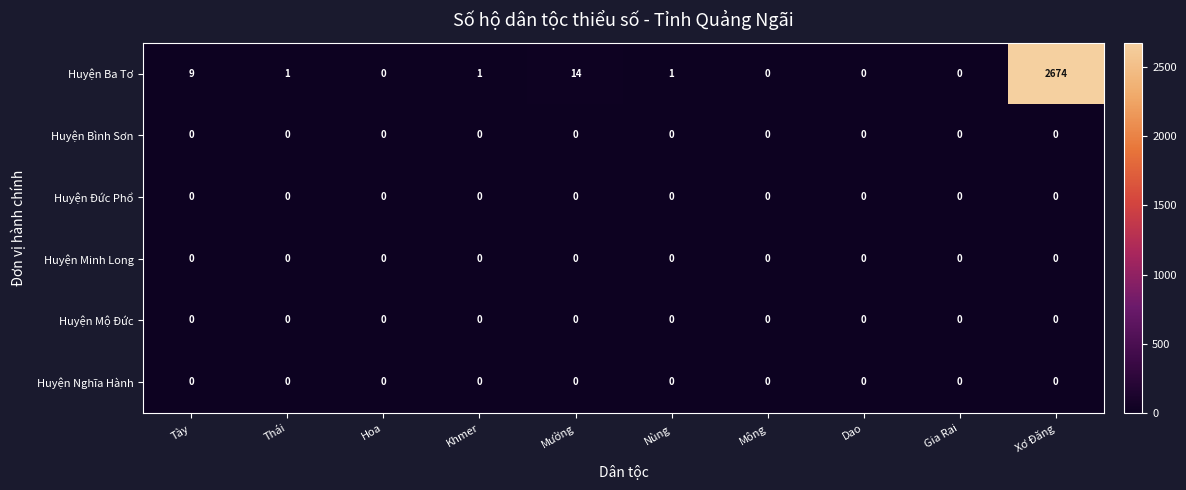

Which series has the widest spread of values?

Huyện Ba Tơ